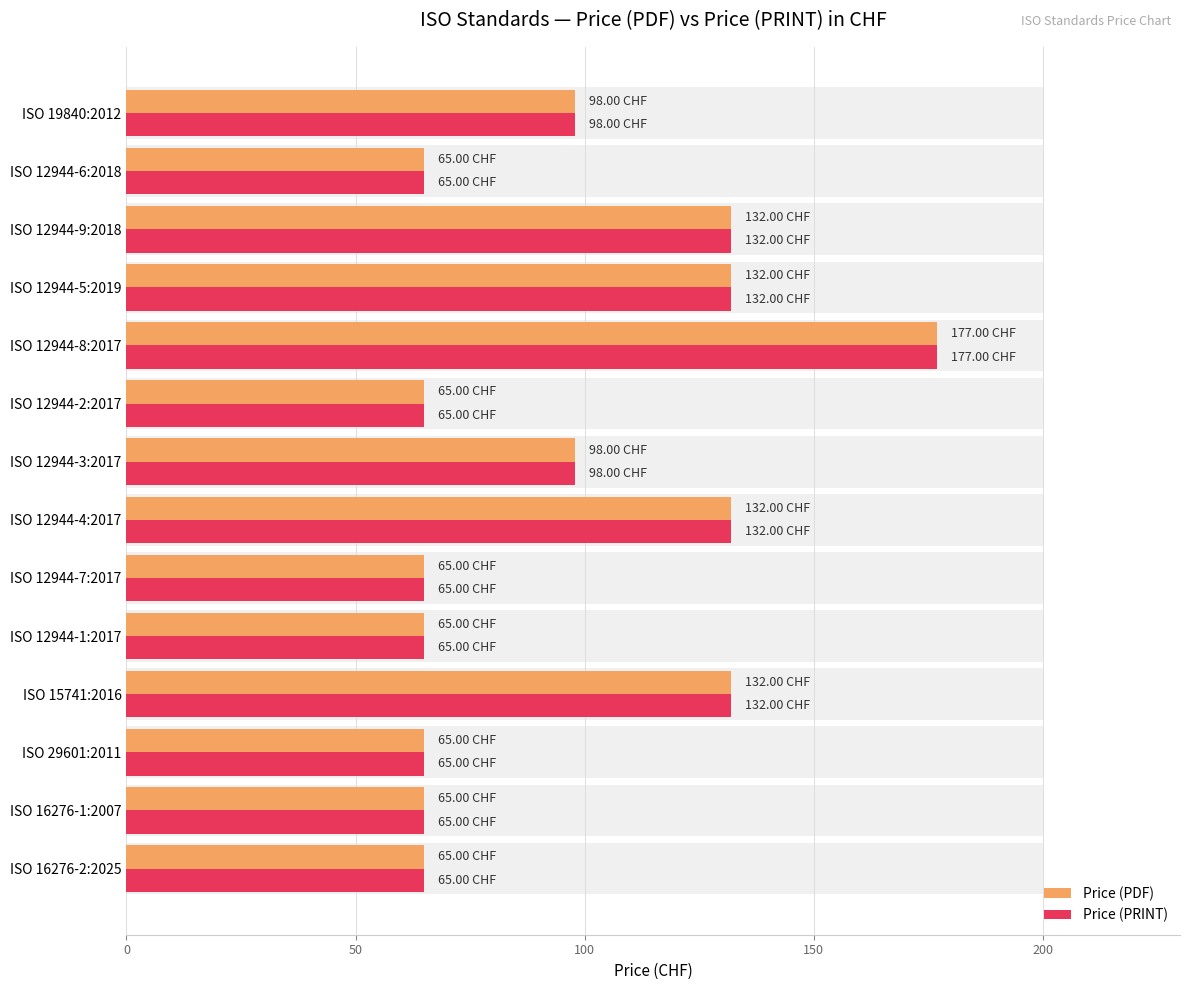

Does the chart contain stacked bars?

No